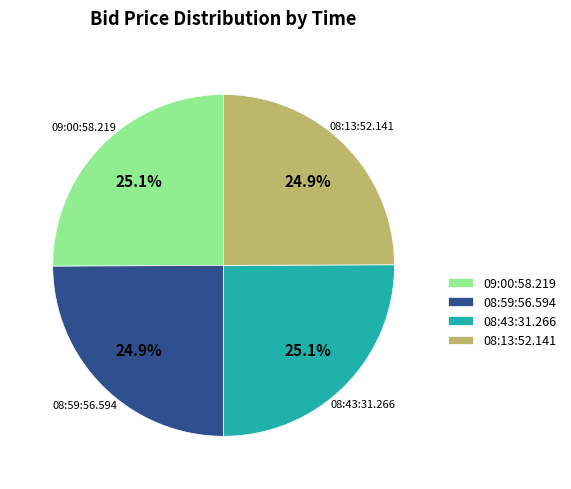

To the nearest percent, what percentage of the pie is 08:43:31.266?

25%